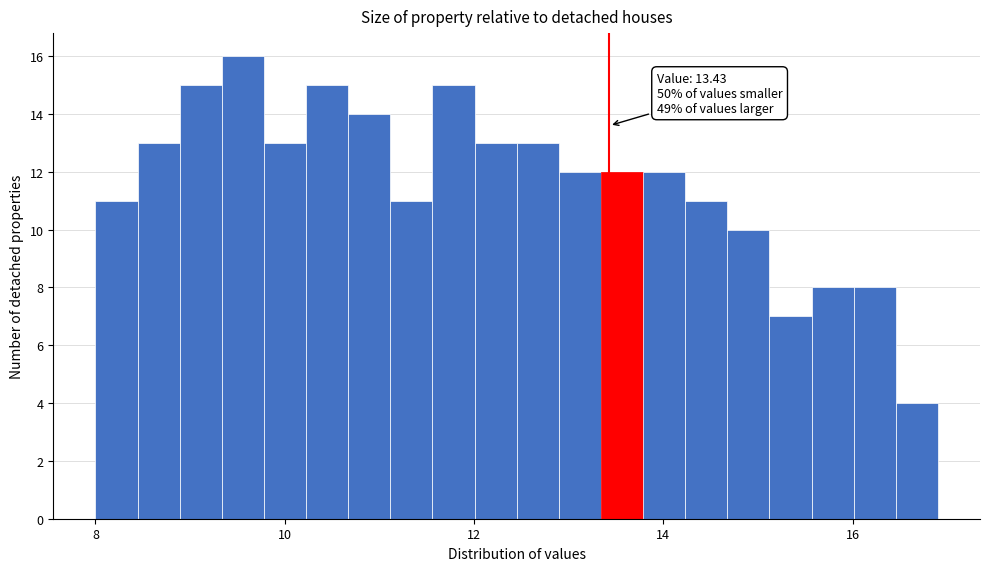

Read against the x-axis, roughly where is the centre of the tallest bar?

9.6